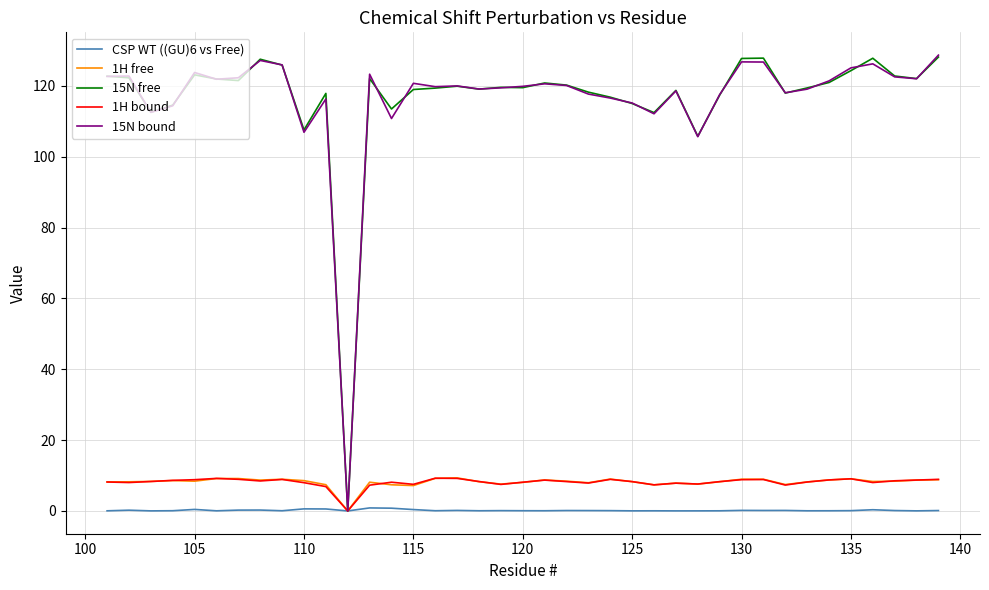

What is the highest value of the 15N free series?

128.1